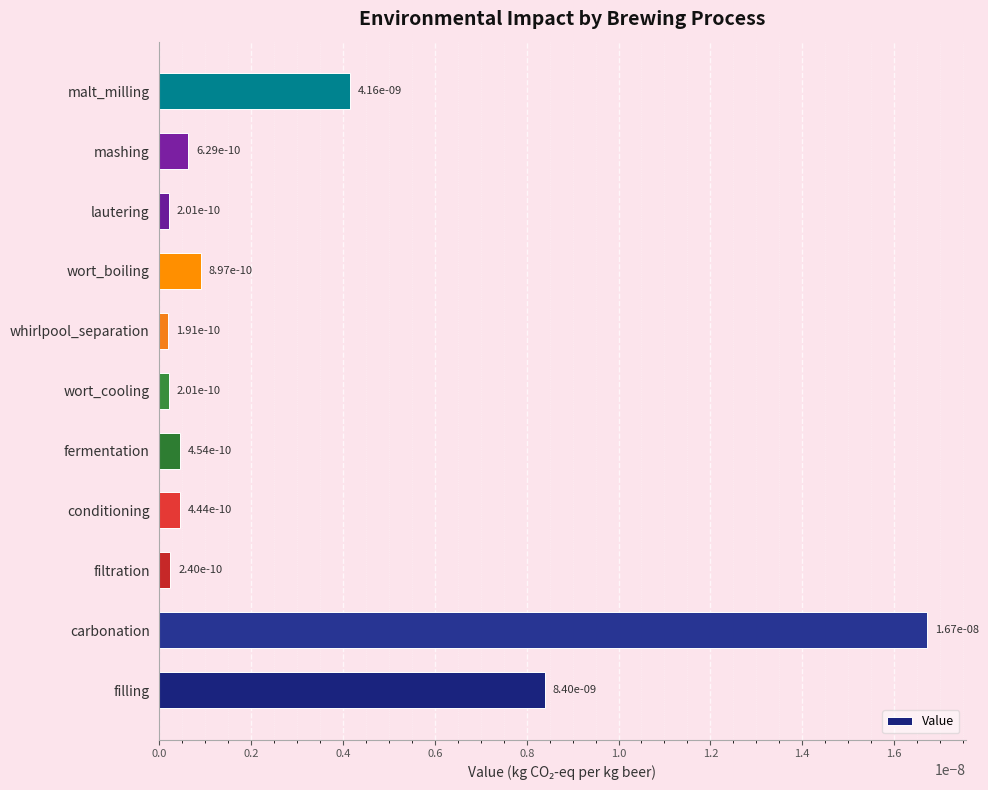

Is it true that the value at mashing is 0.0?

True